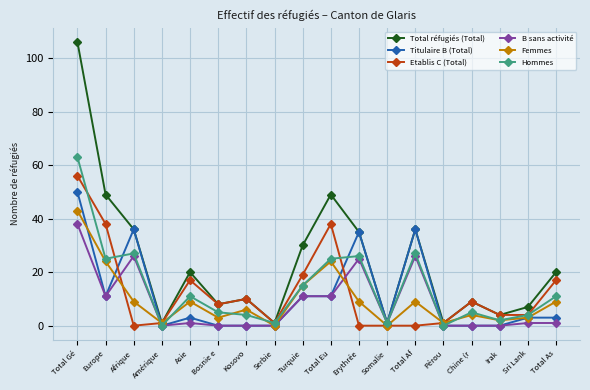

Reading left to right, list all the values displayed in this chart.

Total réfugiés (Total): 106	49	36	1	20	8	10	1	30	49	35	1	36	1	9	4	7	20
Titulaire B (Total): 50	11	36	0	3	0	0	0	11	11	35	1	36	0	0	0	3	3
Etablis C (Total): 56	38	0	1	17	8	10	1	19	38	0	0	0	1	9	4	4	17
B sans activité: 38	11	26	0	1	0	0	0	11	11	25	1	26	0	0	0	1	1
Femmes: 43	24	9	1	9	3	6	0	15	24	9	0	9	1	4	2	3	9
Hommes: 63	25	27	0	11	5	4	1	15	25	26	1	27	0	5	2	4	11